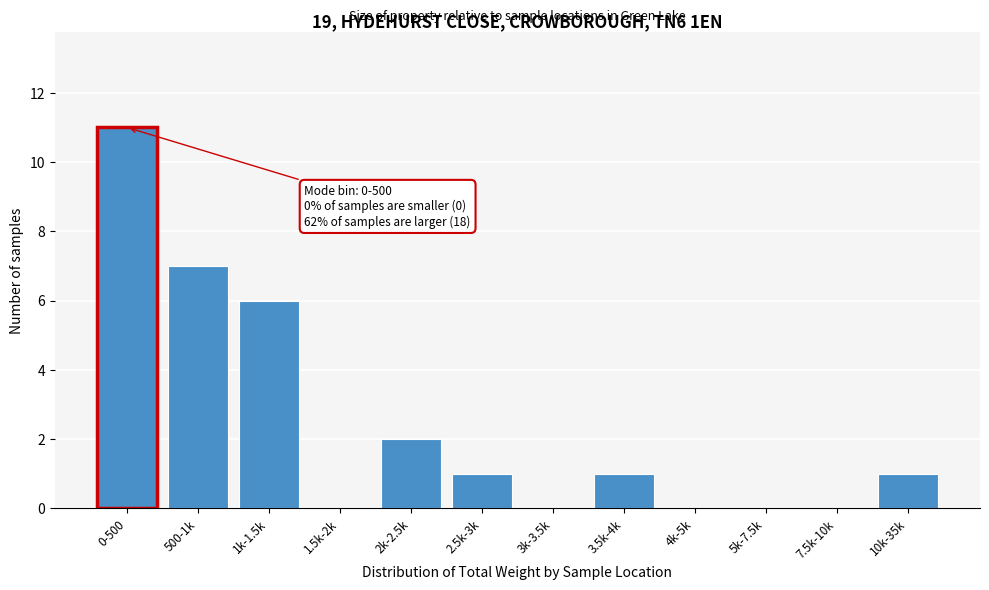

Reading left to right, extract all data points from this chart.

0-500=11	500-1k=7	1k-1.5k=6	1.5k-2k=0	2k-2.5k=2	2.5k-3k=1	3k-3.5k=0	3.5k-4k=1	4k-5k=0	5k-7.5k=0	7.5k-10k=0	10k-35k=1